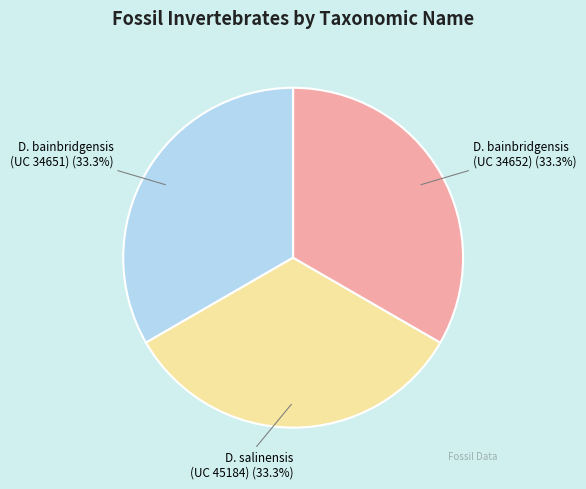

Is there any slice that represents more than half of the pie?

No